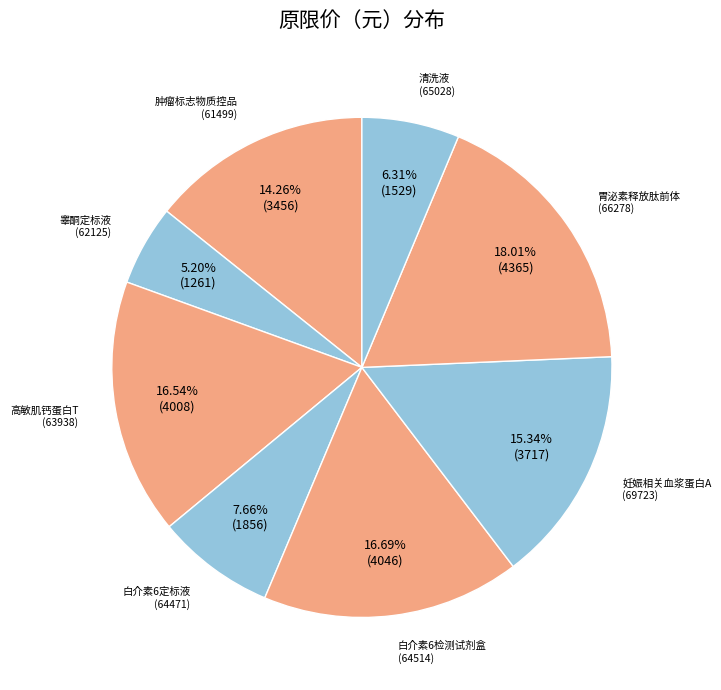

Does any single category account for the majority?

No